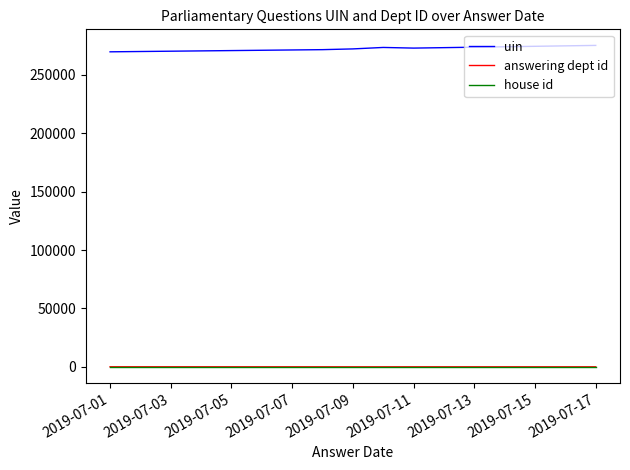

What is the greatest value displayed?

275246